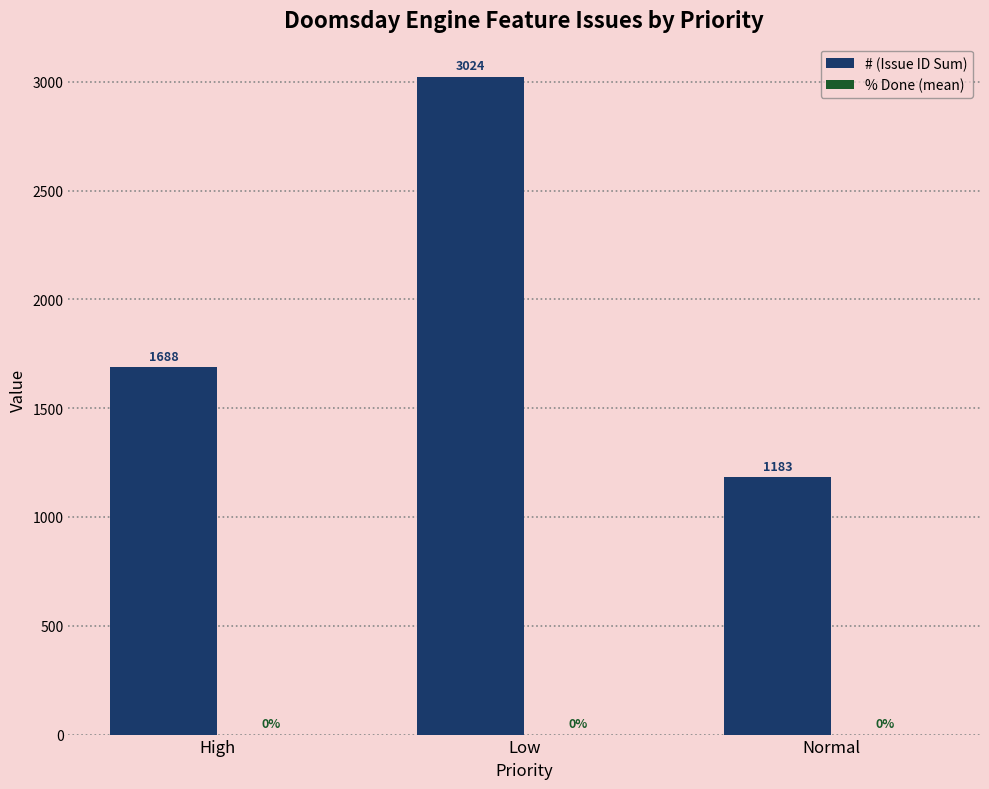

How many distinct data groups are displayed?

1